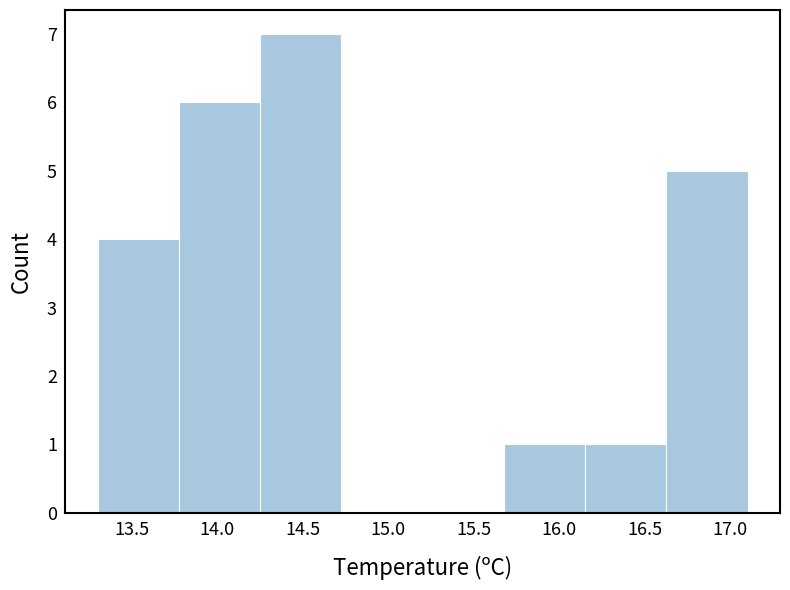

Reading left to right, transcribe this chart: for each bar, give the range it covers on the x-axis and its height. Neither the bar edges nor the heights are printed on the chart, so give them approximately, as read against the axes.

13.300 to 13.775: 4
13.775 to 14.250: 6
14.250 to 14.725: 7
14.725 to 15.200: 0
15.200 to 15.675: 0
15.675 to 16.150: 1
16.150 to 16.625: 1
16.625 to 17.100: 5